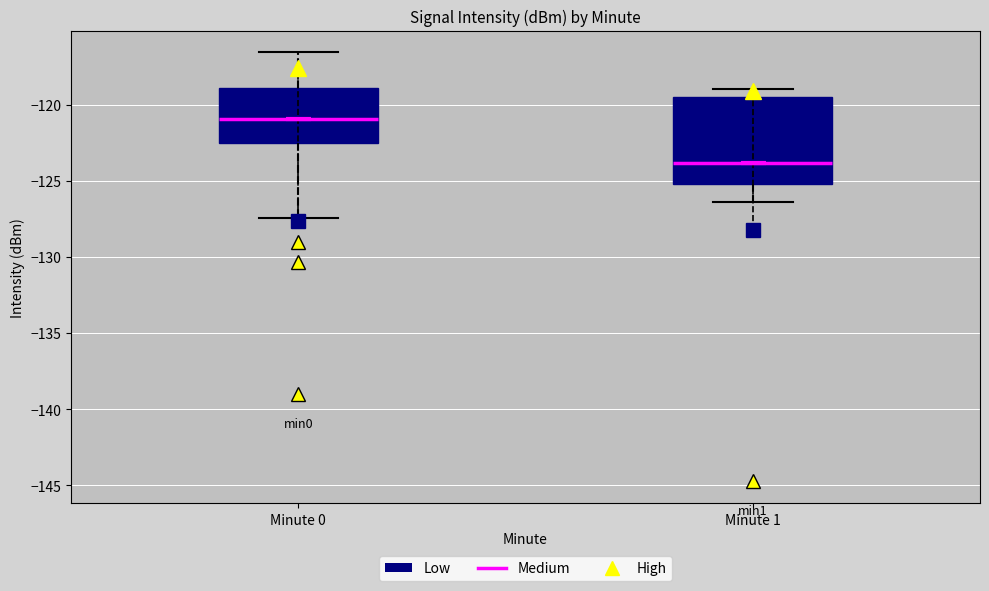

Reading left to right, read every box against the y-axis: the position of its median line, the range the box covers, and the ends of its whiskers. The values are not printed on the chart, so give them approximately, as read against the axis.

Minute 0: median -121.0, box -122.5 to -119.0, whiskers -127.5 to -116.5
Minute 1: median -124.0, box -125.0 to -119.5, whiskers -126.5 to -119.0